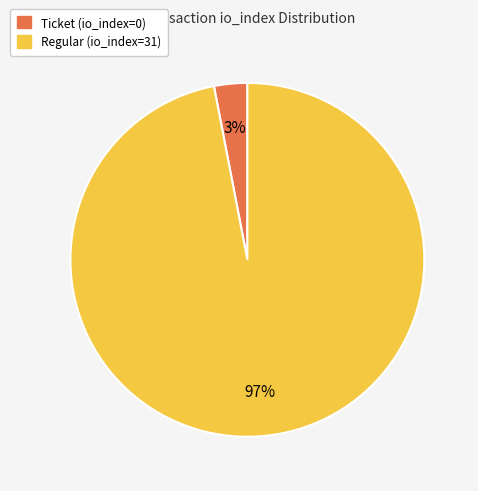

How many segments does this pie chart have?

2